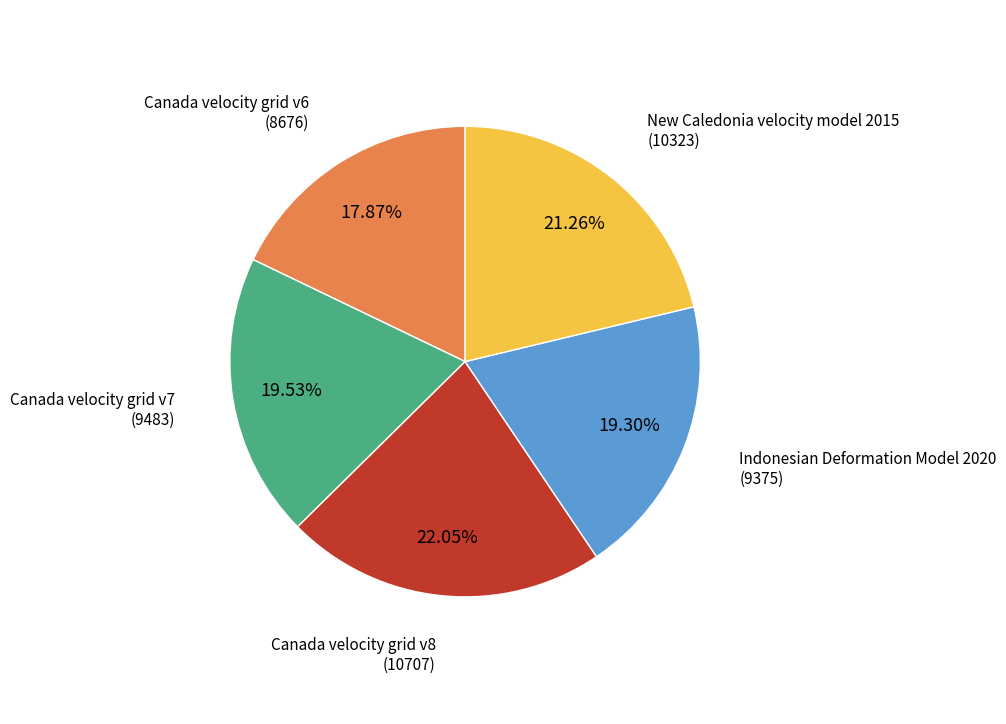

How many segments does this pie chart have?

5